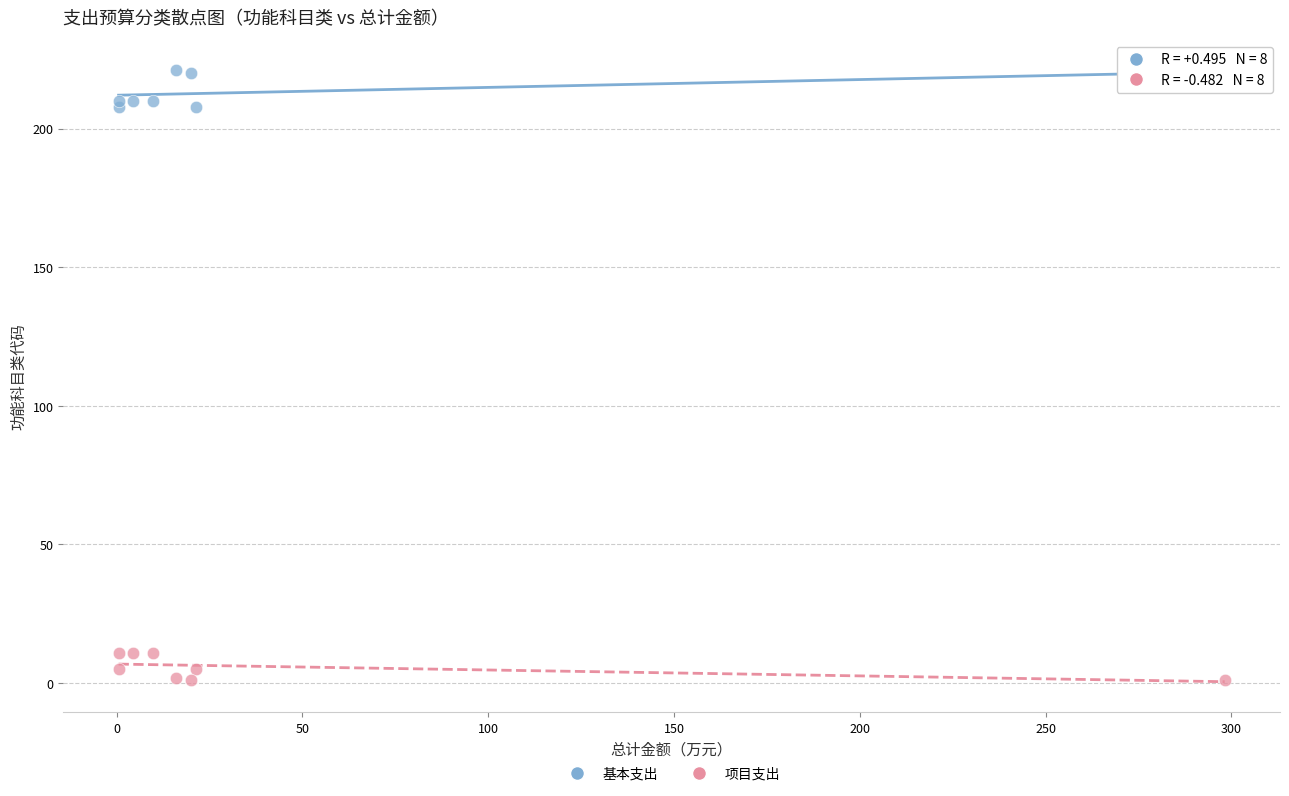

Which series reaches the minimum Y coordinate?

项目支出